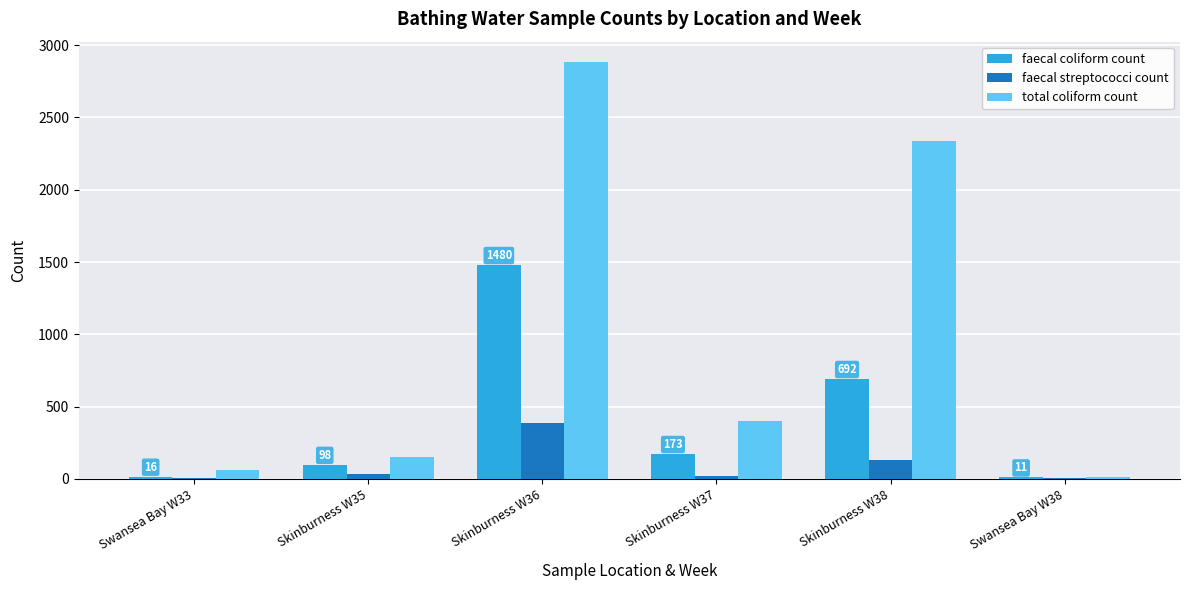

Which series has the widest spread of values?

total coliform count